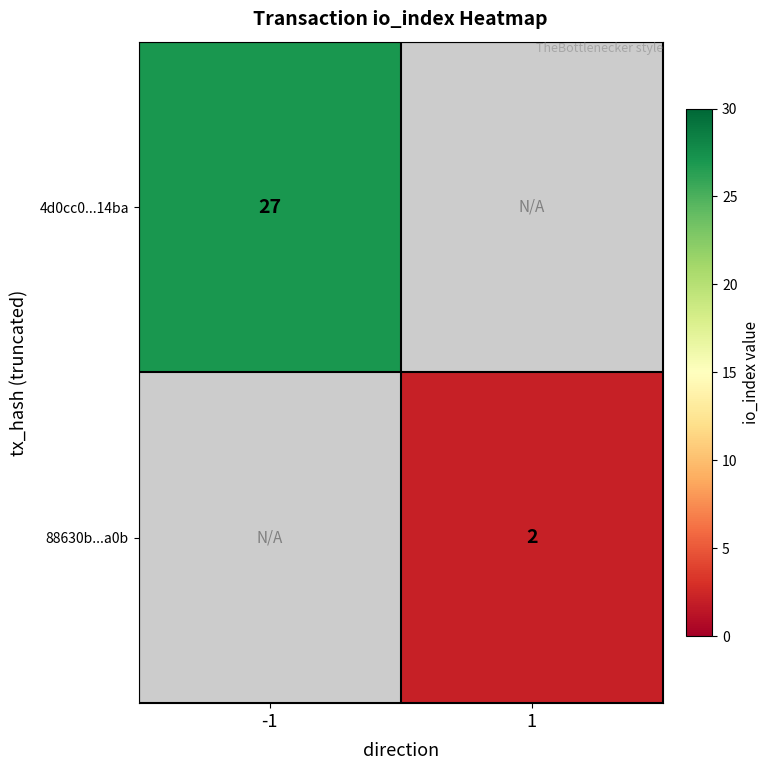

What is the maximum value shown in the chart?

27.0